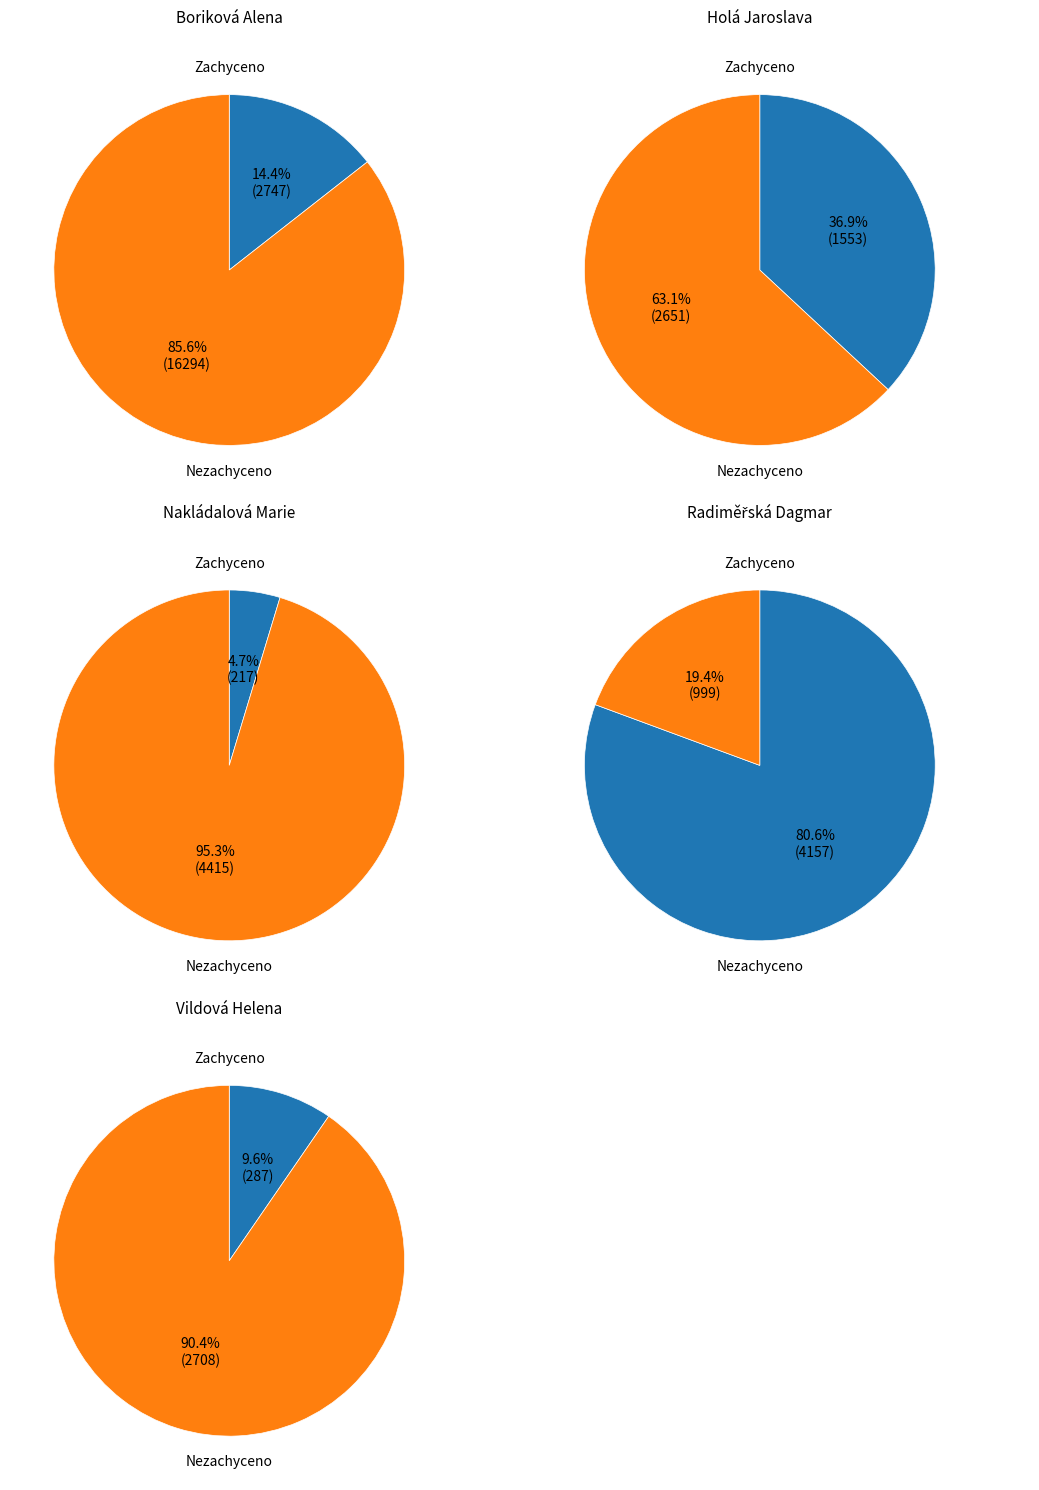

Between Holá Jaroslava and Vildová Helena, which series saw the biggest shift?

Nezachyceno v lékárně